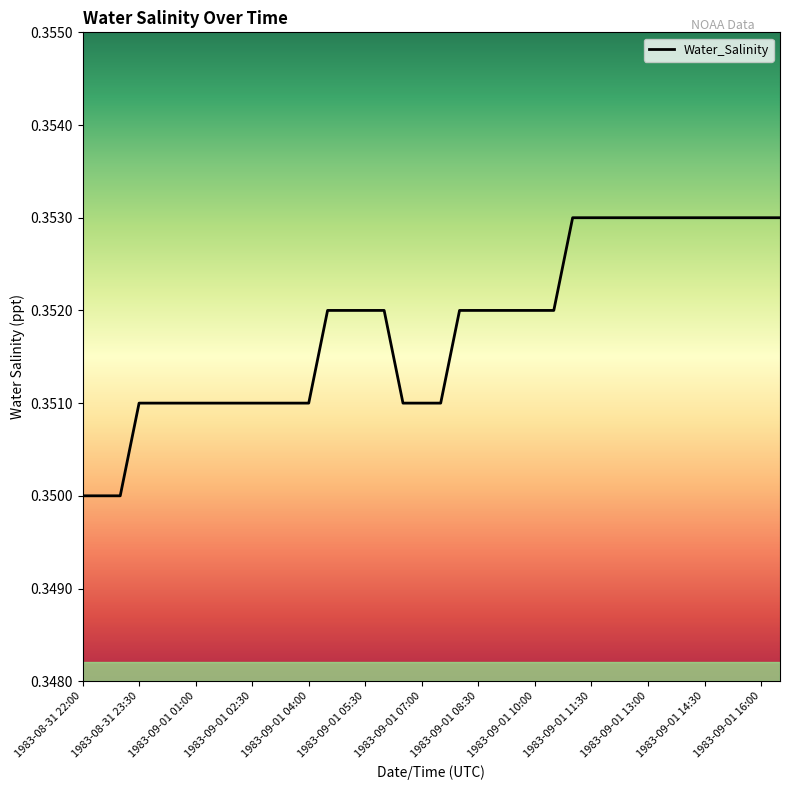

Count the number of data series in this chart.

1